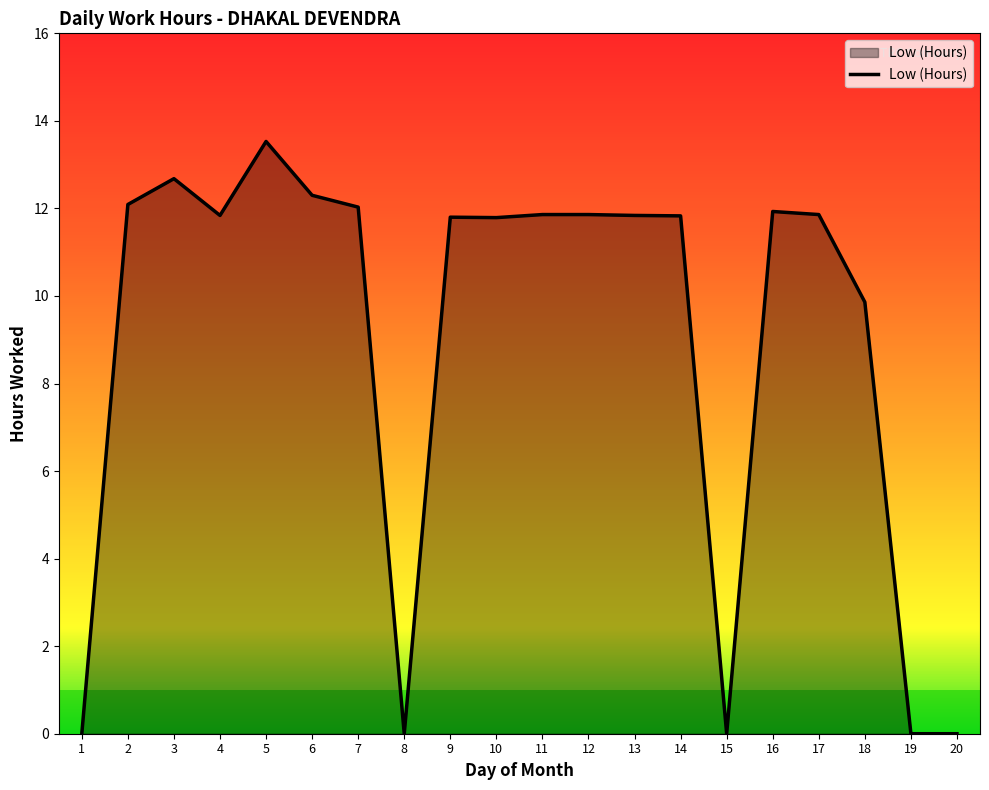

The chart shows a value of 7.7 at 2. True or false?

False